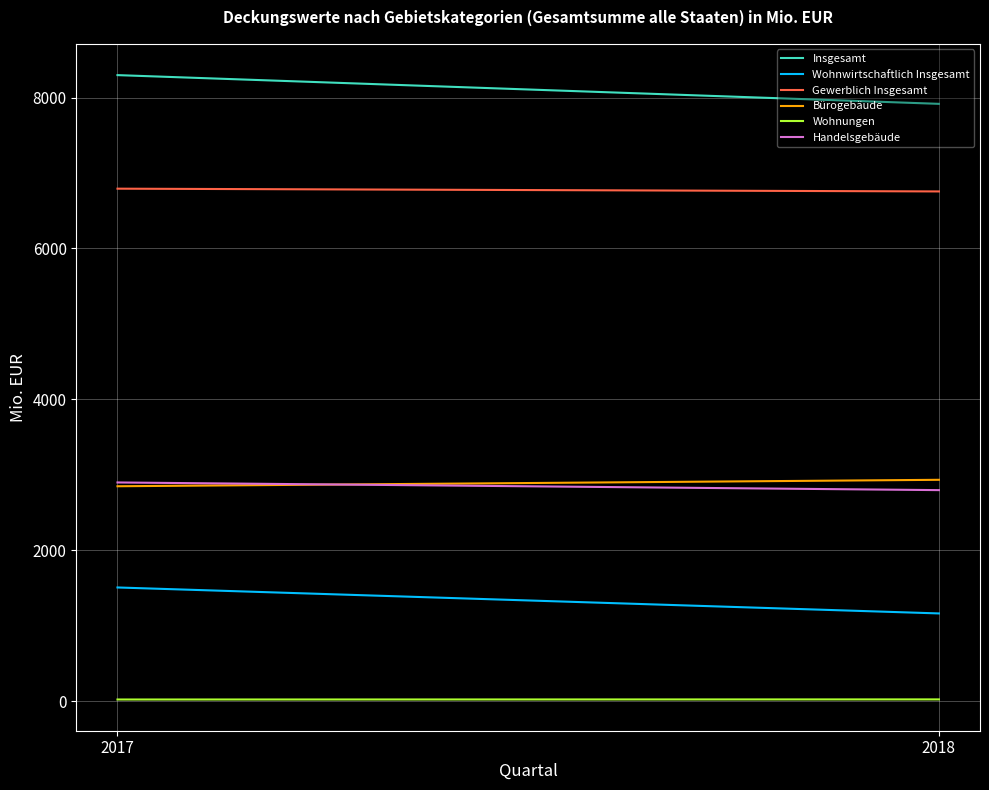

The Insgesamt series shows 7916.7 at 2018. True or false?

True